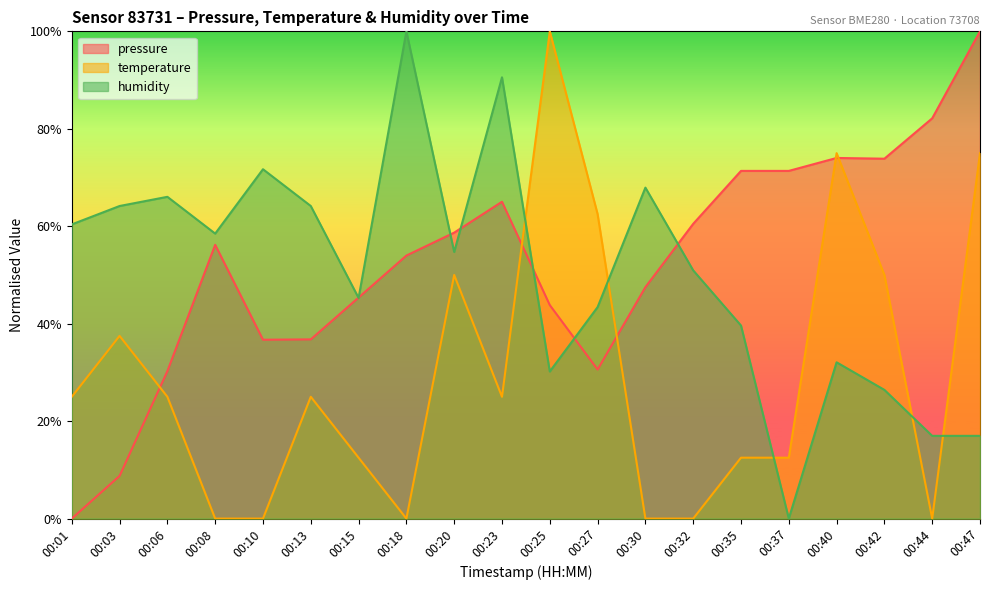

Reading left to right, list all the values displayed in this chart.

pressure: 0.0	8.8	30.3	56.2	36.7	36.8	45.4	54.0	58.7	65.0	43.8	30.6	47.5	60.5	71.4	71.4	74.0	73.9	82.1	100.0
temperature: 25.0	37.5	25.0	0.0	0.0	25.0	12.5	0.0	50.0	25.0	100.0	62.5	0.0	0.0	12.5	12.5	75.0	50.0	0.0	75.0
humidity: 60.4	64.2	66.0	58.5	71.7	64.2	45.3	100.0	54.7	90.6	30.2	43.4	67.9	50.9	39.6	0.0	32.1	26.4	17.0	17.0